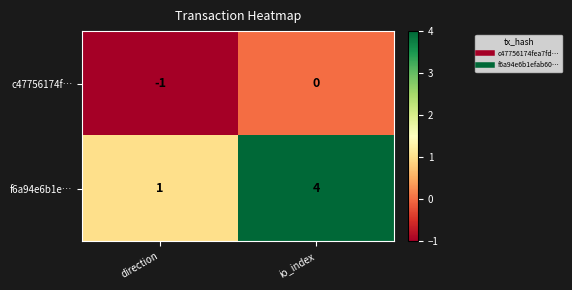

What is the sum of all f6a94e6b1e… values?

5